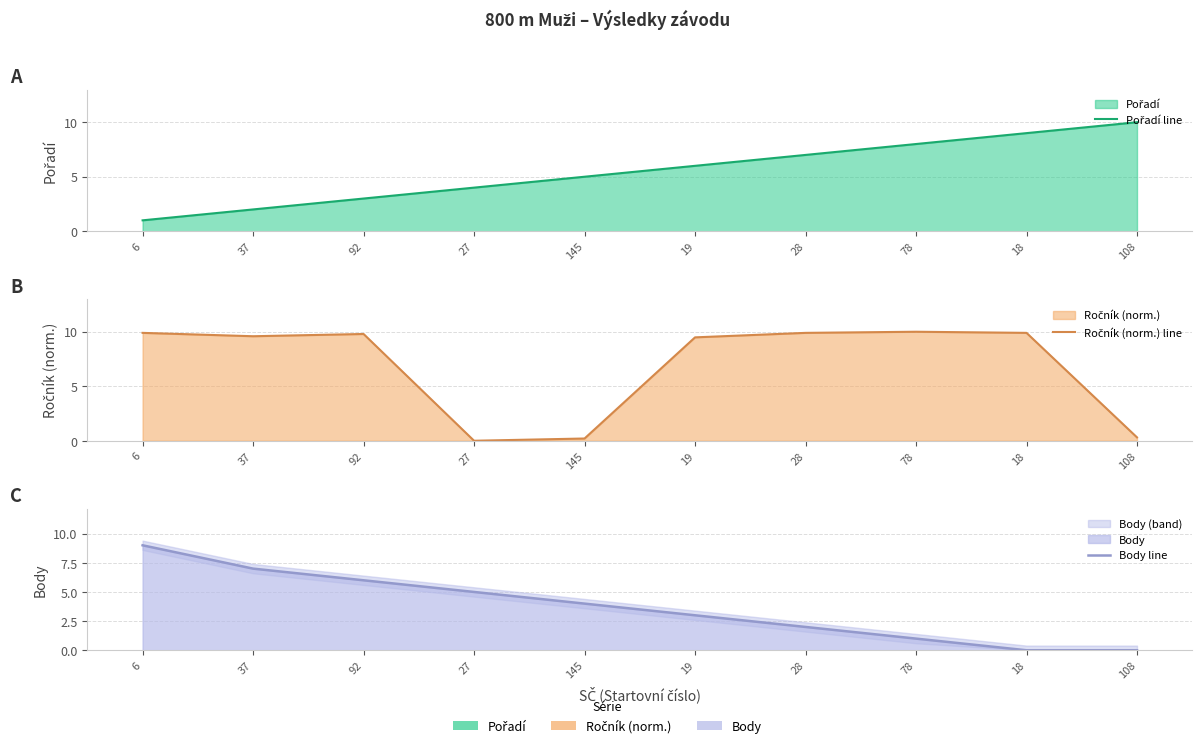

What is the difference between the Body line values at 18 and 27?

5.0